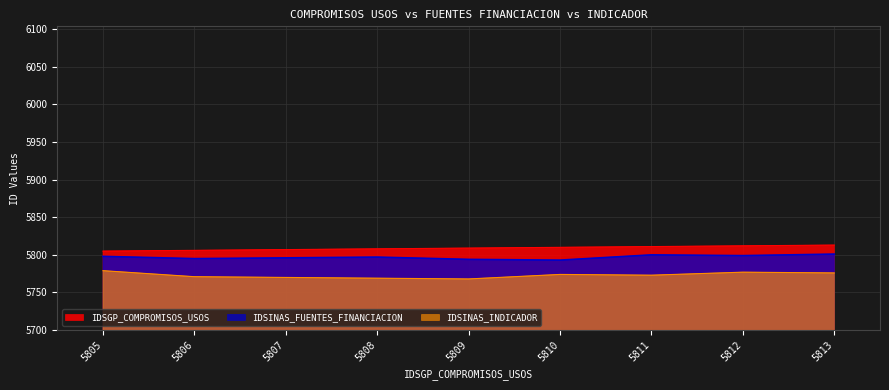

How many series are shown in this chart?

3